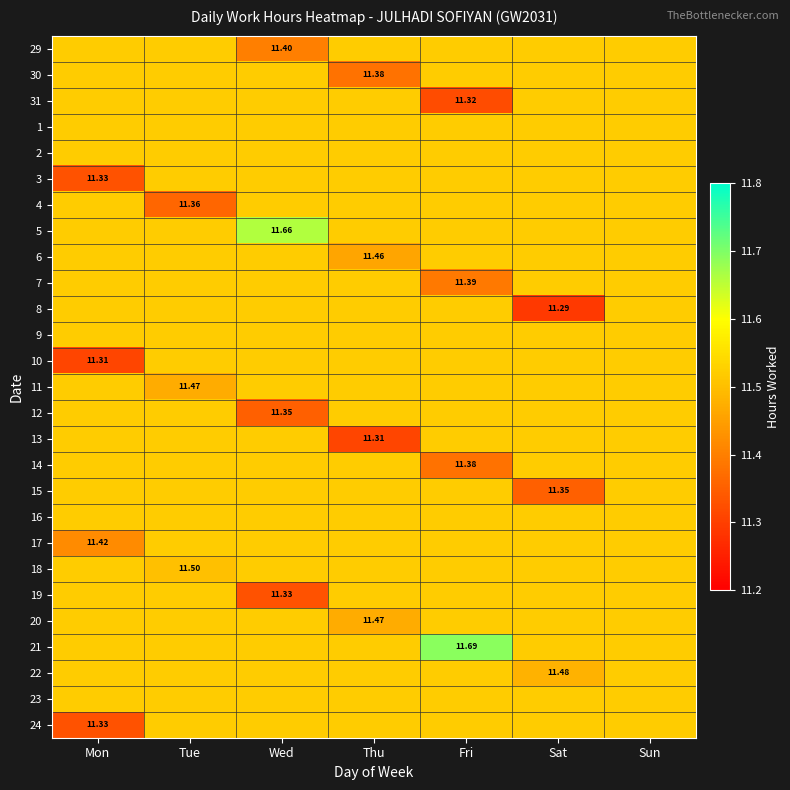

What is the smallest value displayed?

11.3